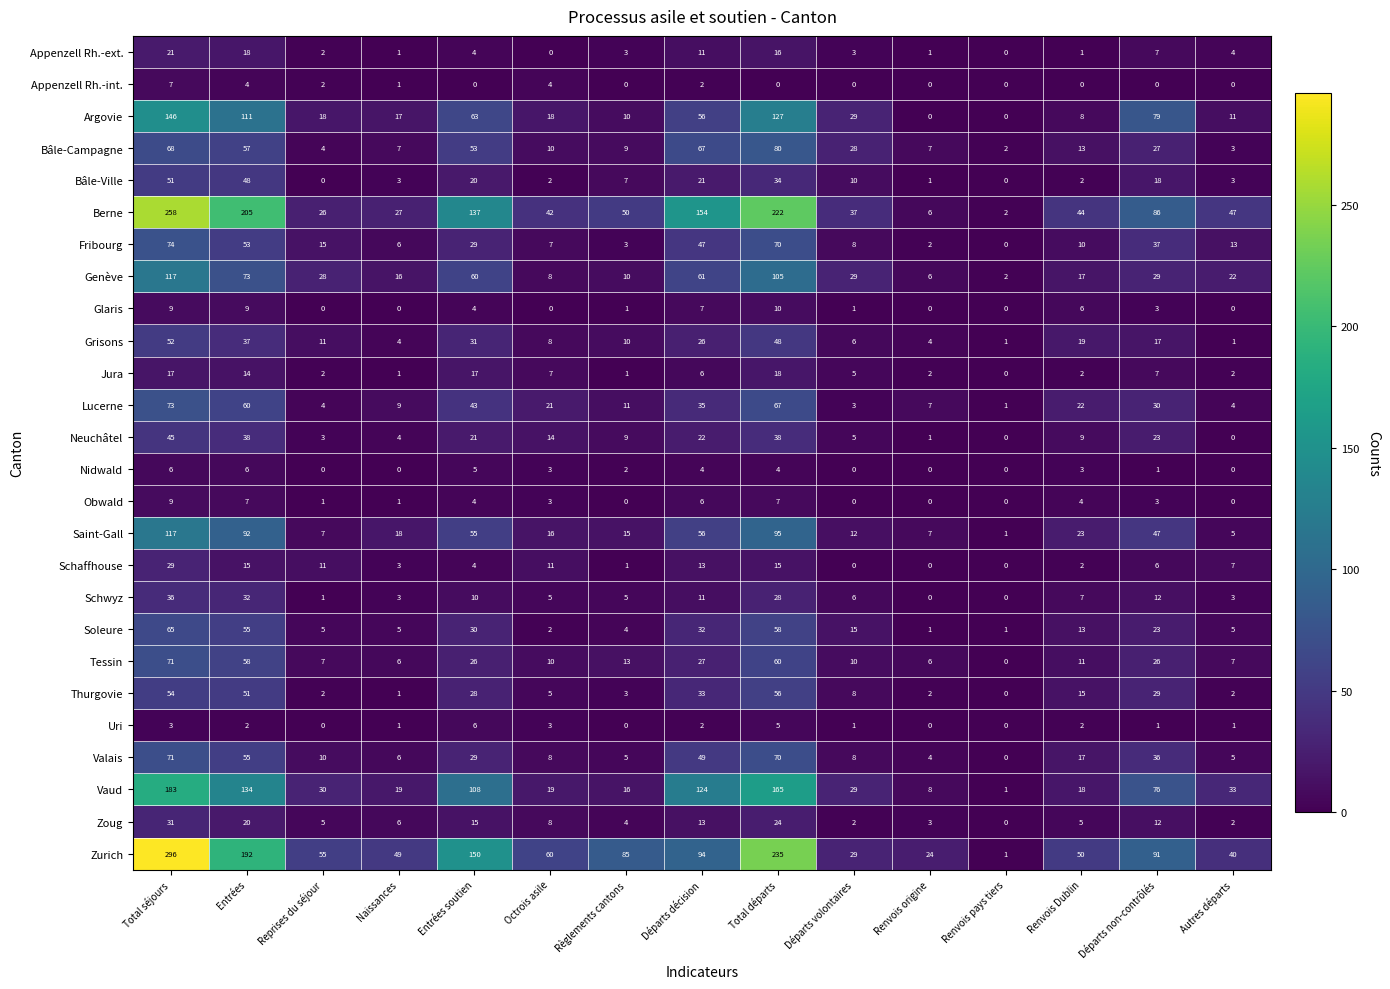

Which series has the largest total across all categories?

Zurich